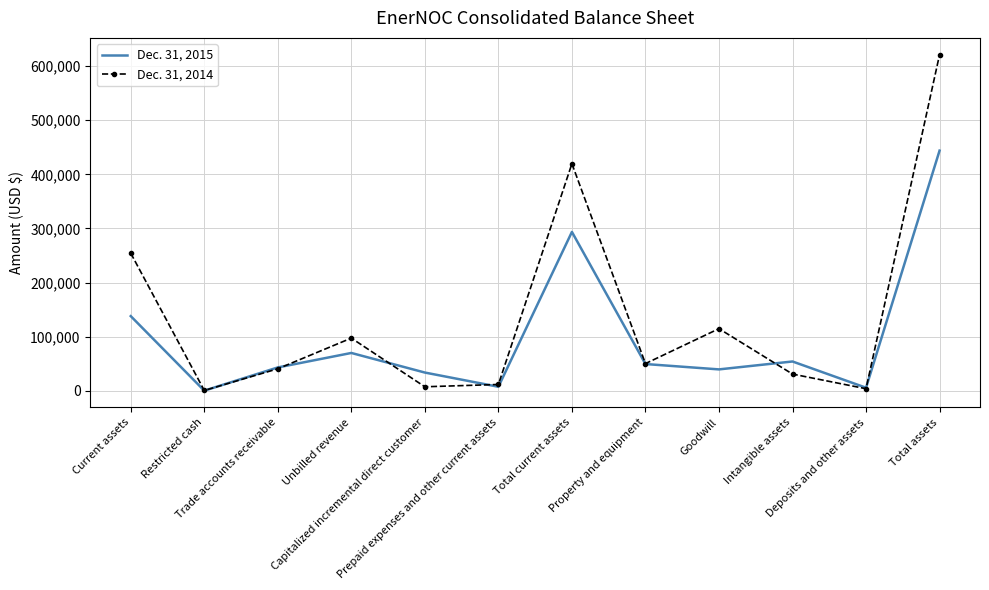

List the series in order of their overall mean, lowest first.

Dec. 31, 2015, Dec. 31, 2014